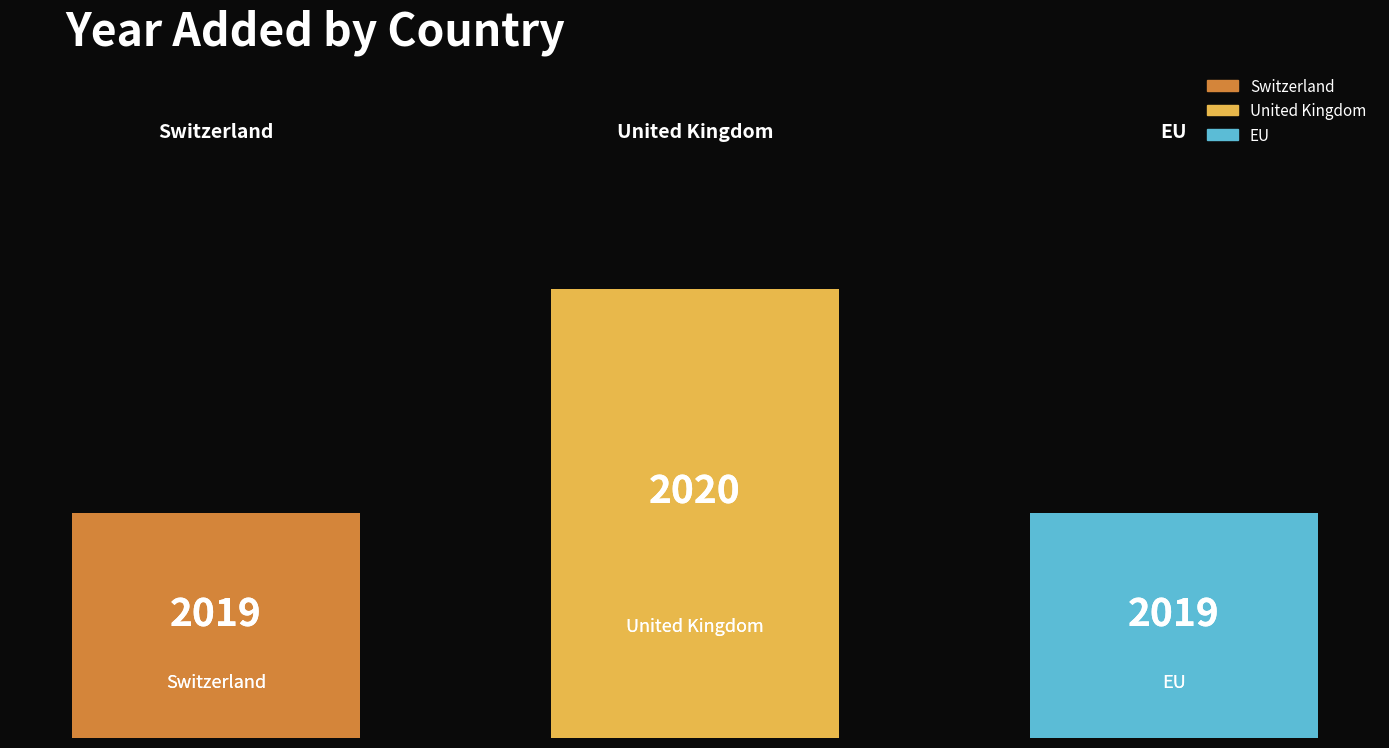

Are the bars horizontal?

No